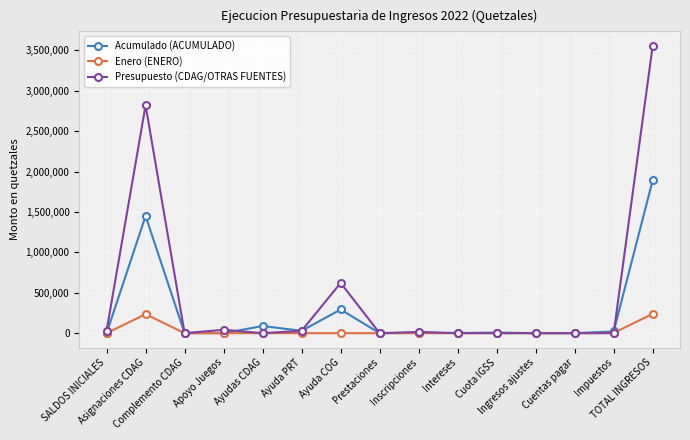

List the series in order of their overall mean, lowest first.

Enero (ENERO), Acumulado (ACUMULADO), Presupuesto (CDAG/OTRAS FUENTES)